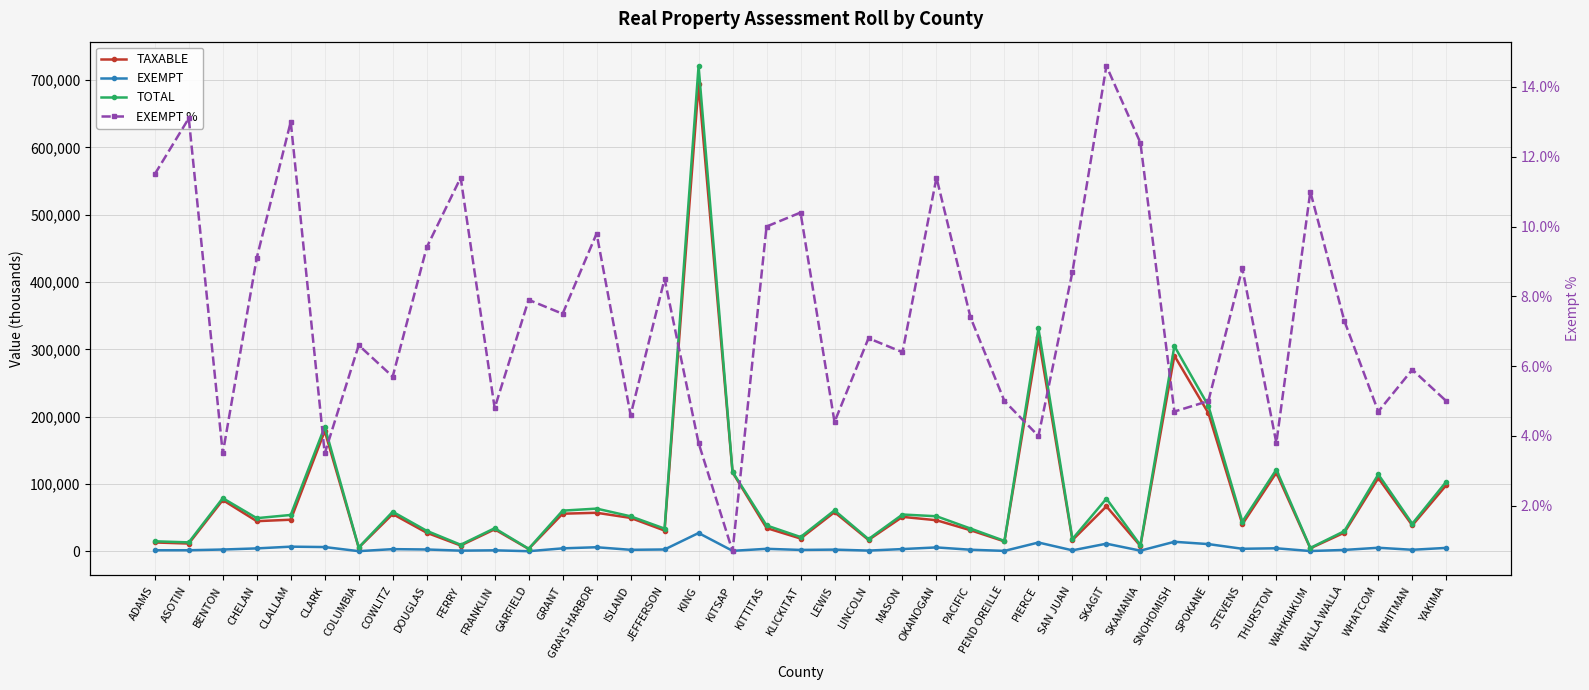

How many series are shown in this chart?

4